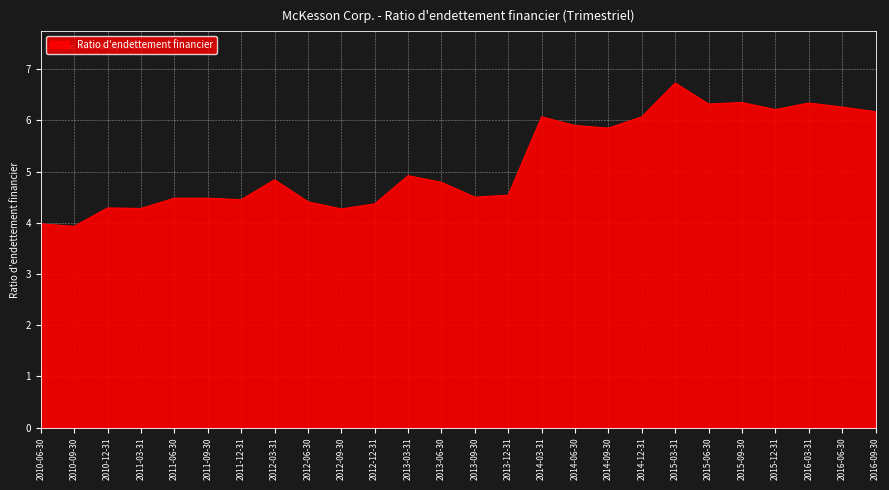

The chart shows a value of 7.0 at 2013-12-31. True or false?

False